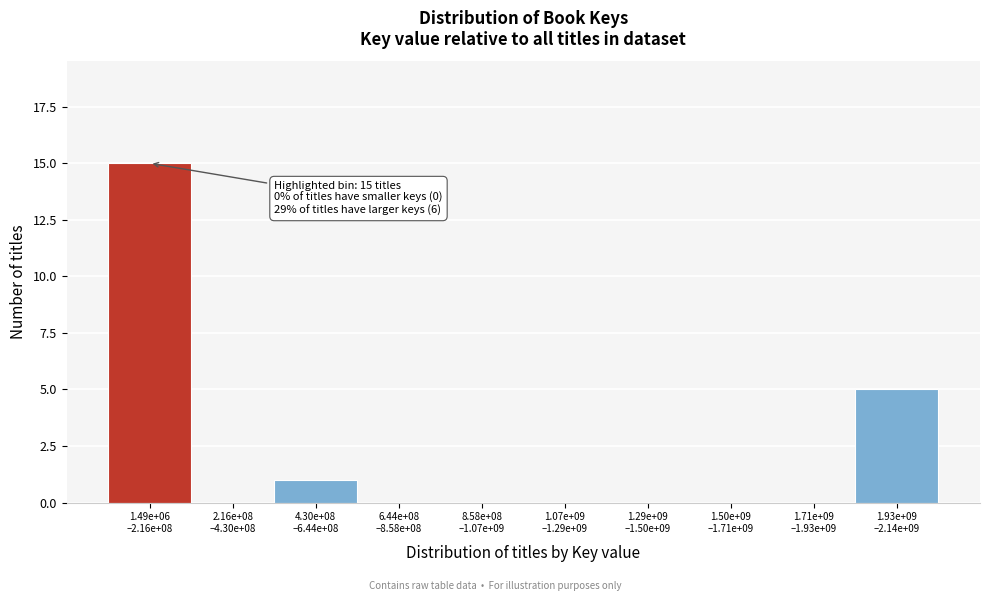

What is the sum of all values?

21